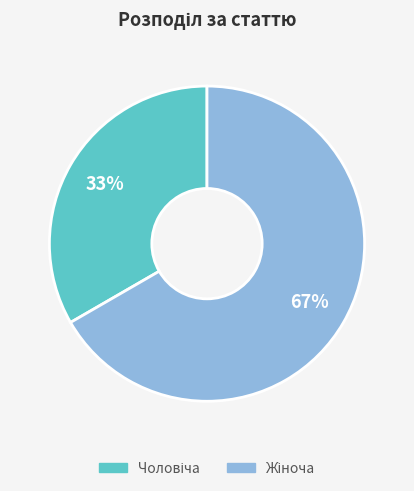

Is there any slice that represents more than half of the pie?

Yes